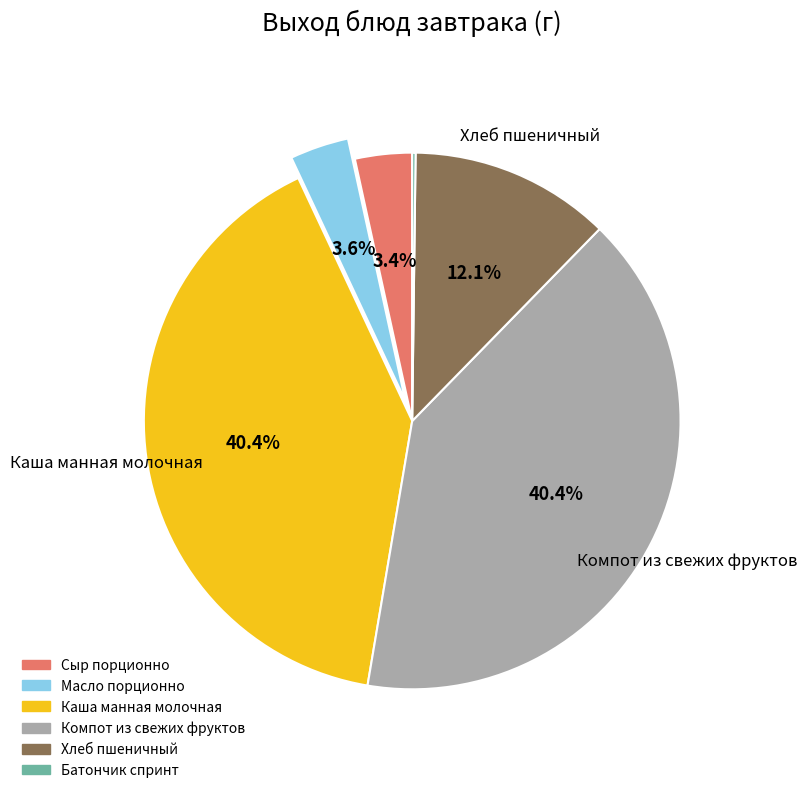

What percentage is NOT represented by Хлеб пшеничный?

87.9%